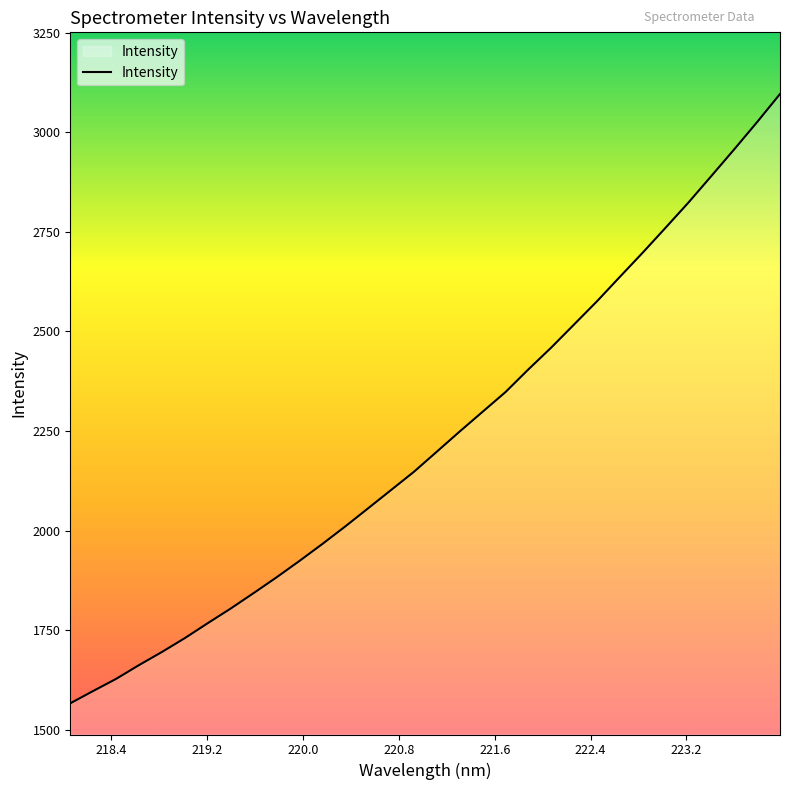

What is the difference between the maximum and second lowest values?

1498.8